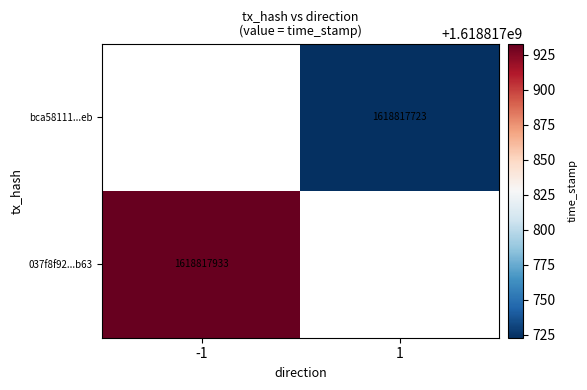

Is the value of bca58111cbbb4b82a84c8f26720b7b09e112eeb at direction greater than the value of 037f8f92de1074c6f6d4331dec04ef0c62c2b63 at time_stamp?

No